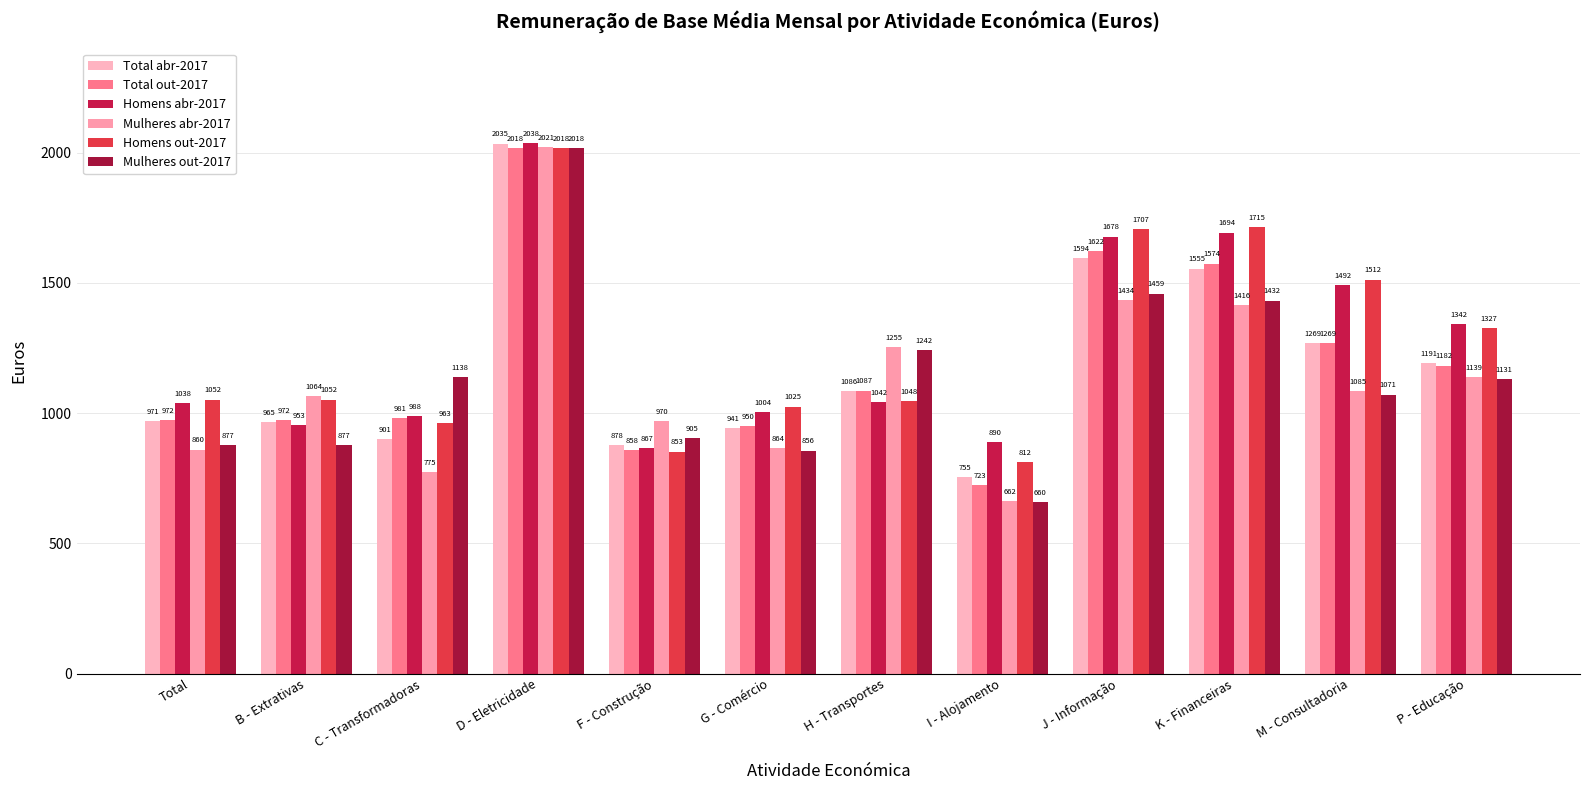

How many groups of bars are there?

12